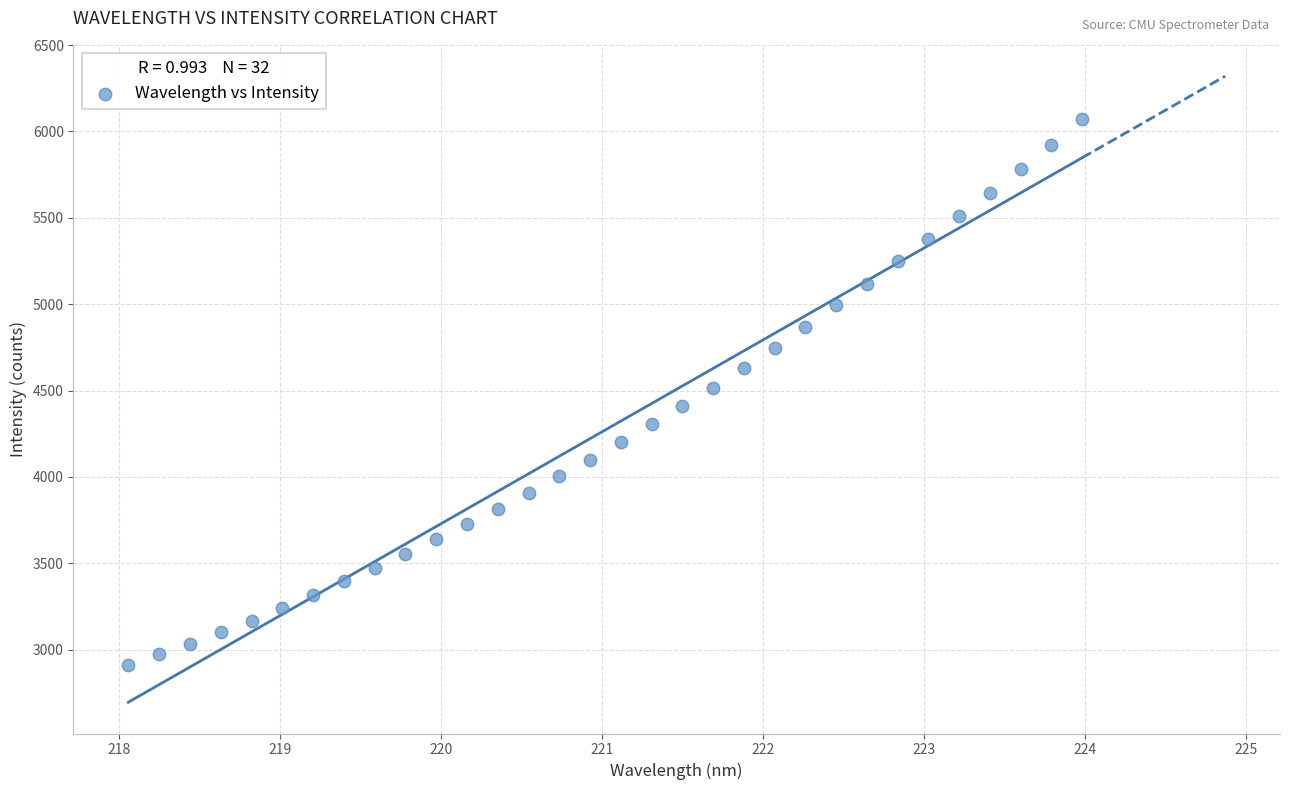

What is the range of X values (max minus min)?

5.9